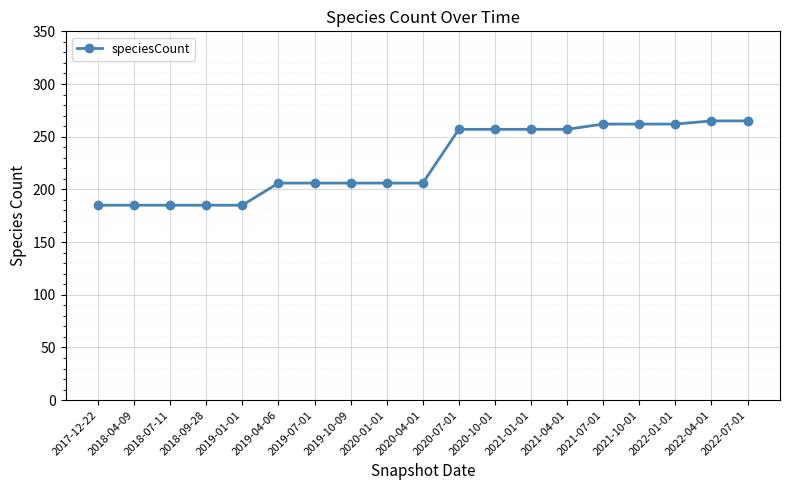

What position from the right is 2017-12-22?

19